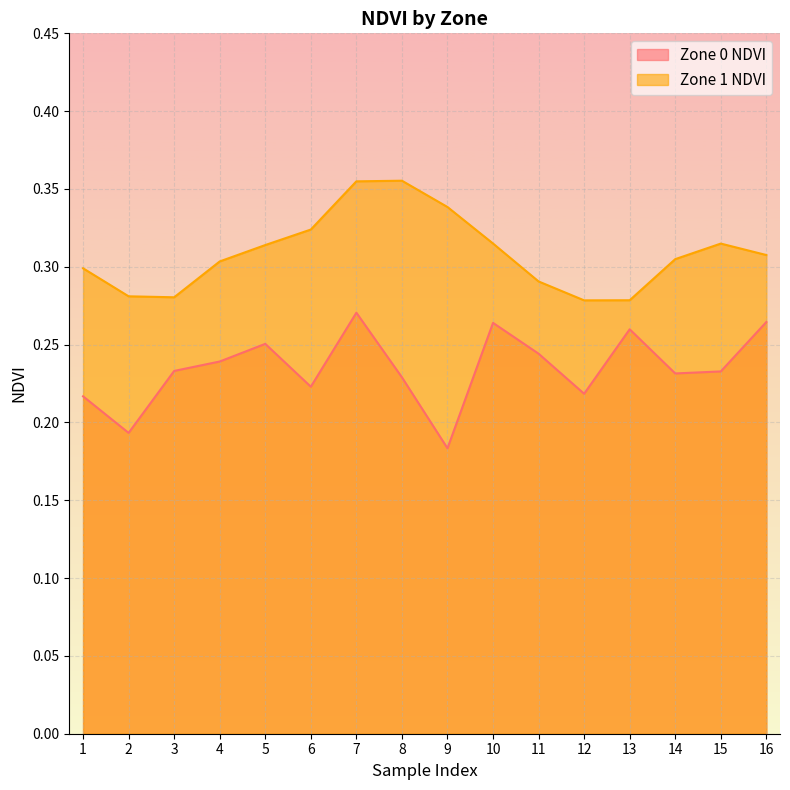

How many lines are shown in the chart?

2